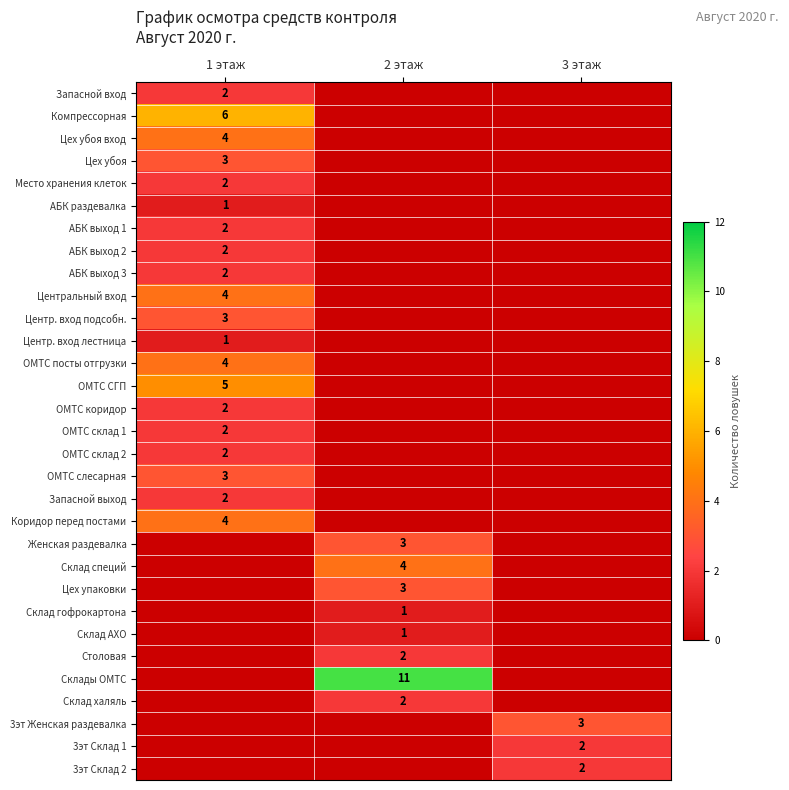

The ОМТС склад 2 series shows 2 at 1 этаж. True or false?

True